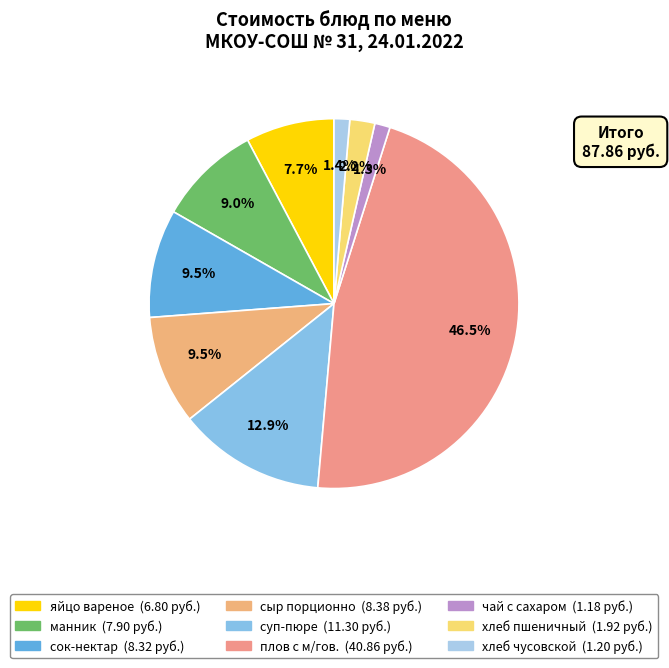

What is the largest slice in the pie chart?

плов с м/гов.